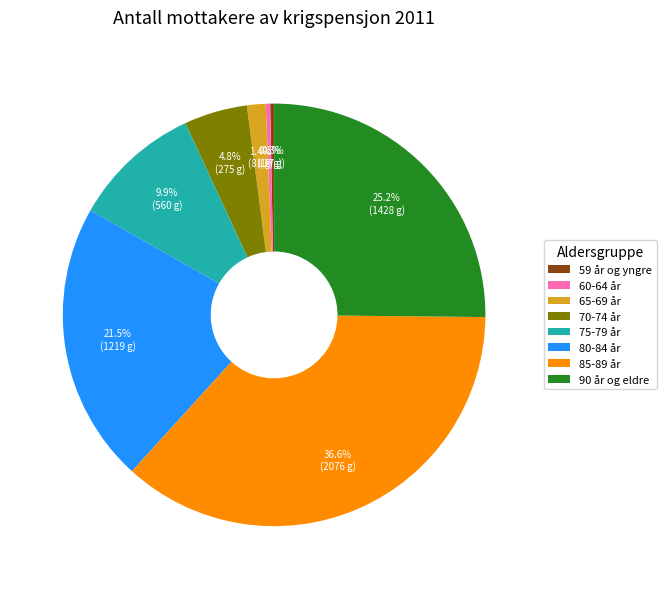

To the nearest percent, what portion does 75-79 år represent?

10%